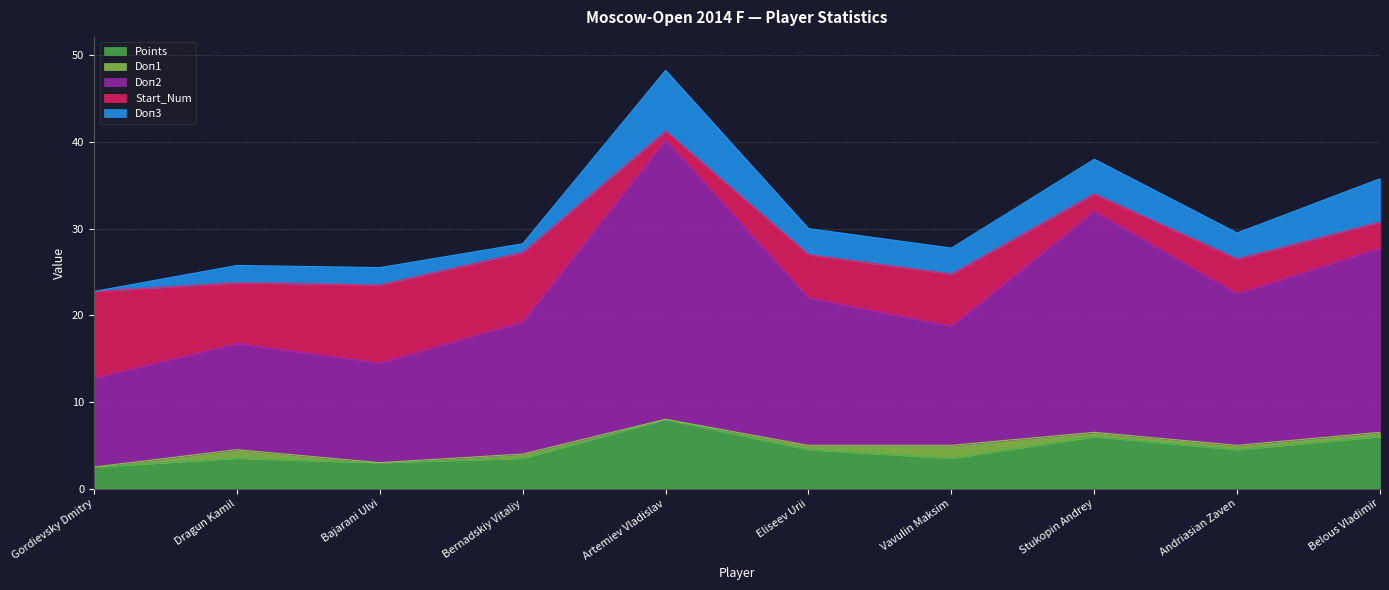

Does the chart have visible grid lines?

Yes